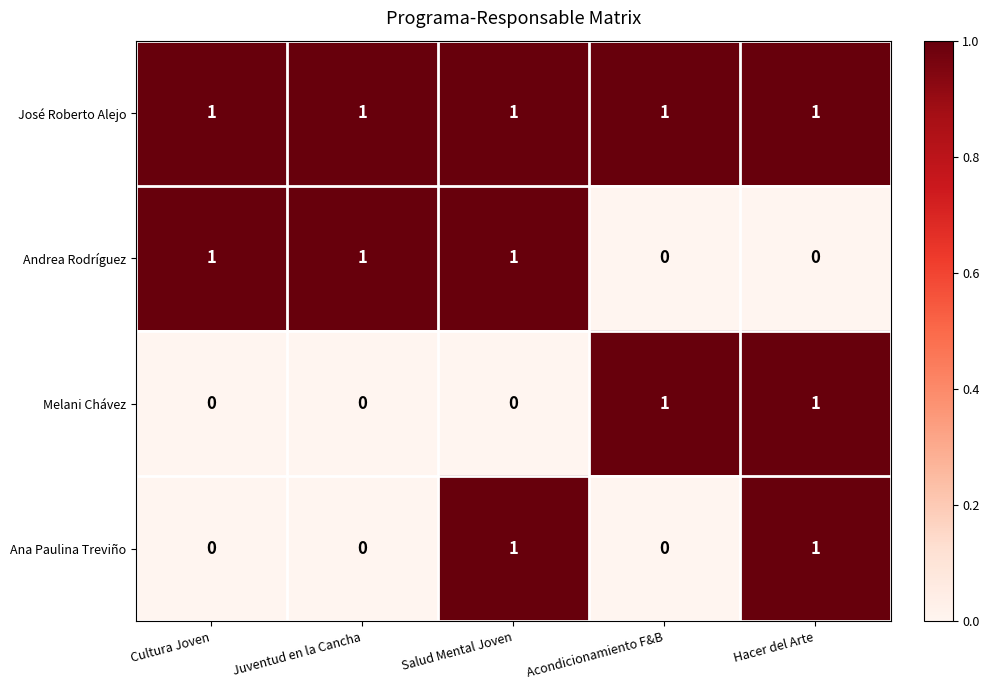

Reading left to right, list all the values displayed in this chart.

José Roberto Alejo: Cultura Joven=1	Juventud en la Cancha=1	Salud Mental Joven=1	Acondicionamiento F&B=1	Hacer del Arte=1
Andrea Rodríguez: Cultura Joven=1	Juventud en la Cancha=1	Salud Mental Joven=1	Acondicionamiento F&B=0	Hacer del Arte=0
Melani Chávez: Cultura Joven=0	Juventud en la Cancha=0	Salud Mental Joven=0	Acondicionamiento F&B=1	Hacer del Arte=1
Ana Paulina Treviño: Cultura Joven=0	Juventud en la Cancha=0	Salud Mental Joven=1	Acondicionamiento F&B=0	Hacer del Arte=1